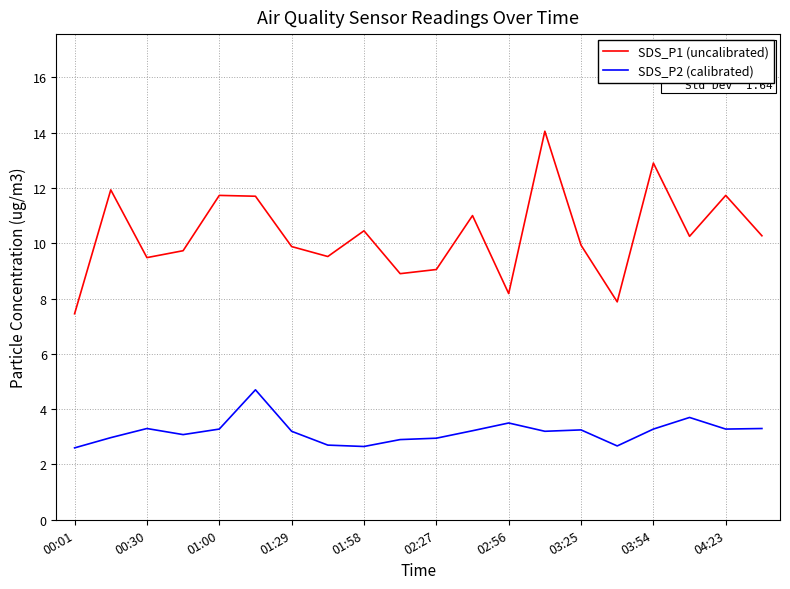

What is the difference between the maximum and minimum values in the SDS_P2 (calibrated) series?

2.1